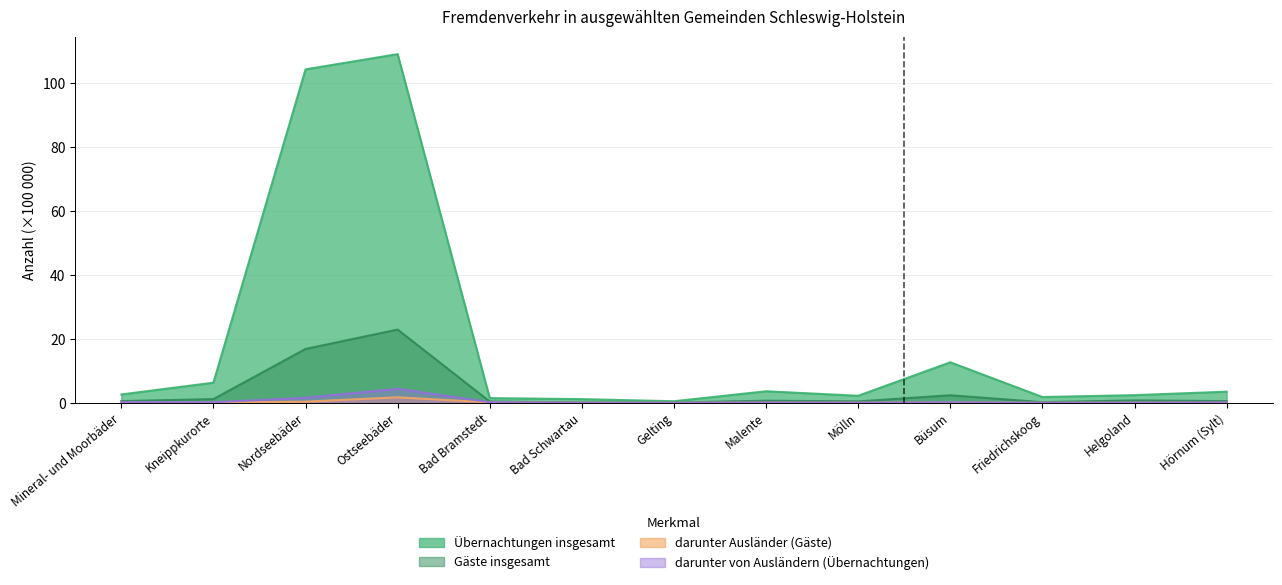

Which series has the largest range (max minus min)?

Übernachtungen insgesamt